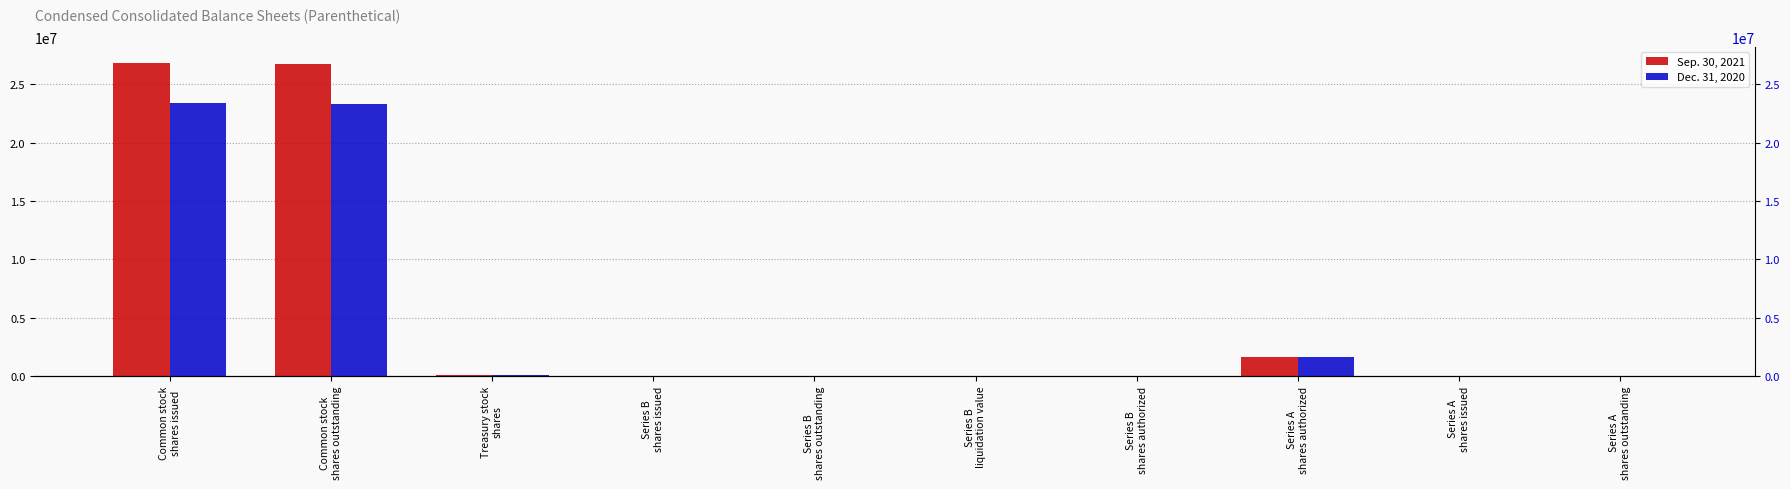

What is the greatest value displayed?

26862975